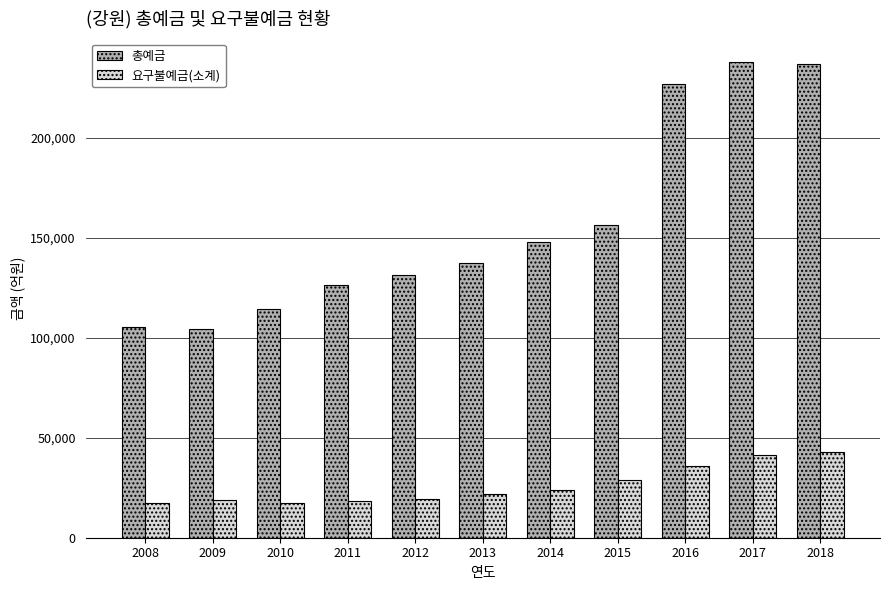

What is the value of the 총예금 bar at the 9th from the left?

226698.6